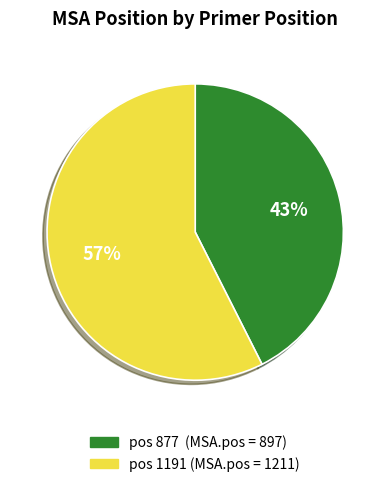

Does any single category account for the majority?

Yes